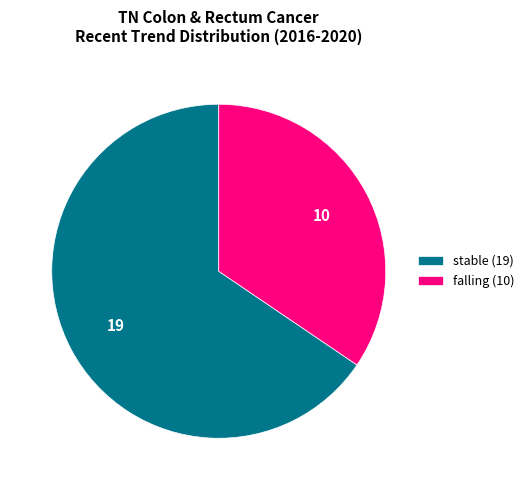

Rank the categories by value from highest to lowest.

stable (19), falling (10)